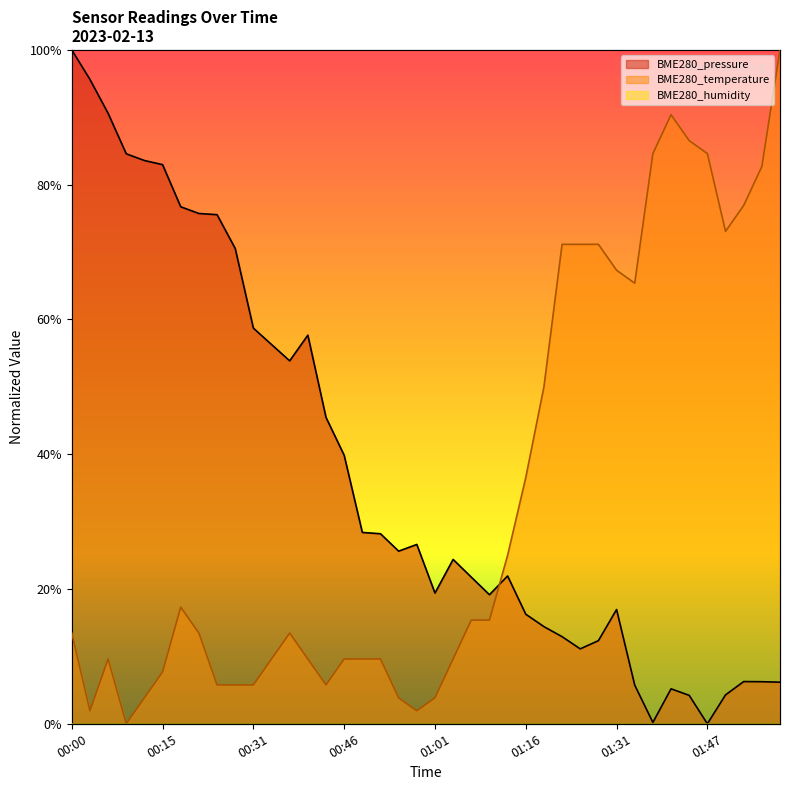

What position from the right is 00:00?

40